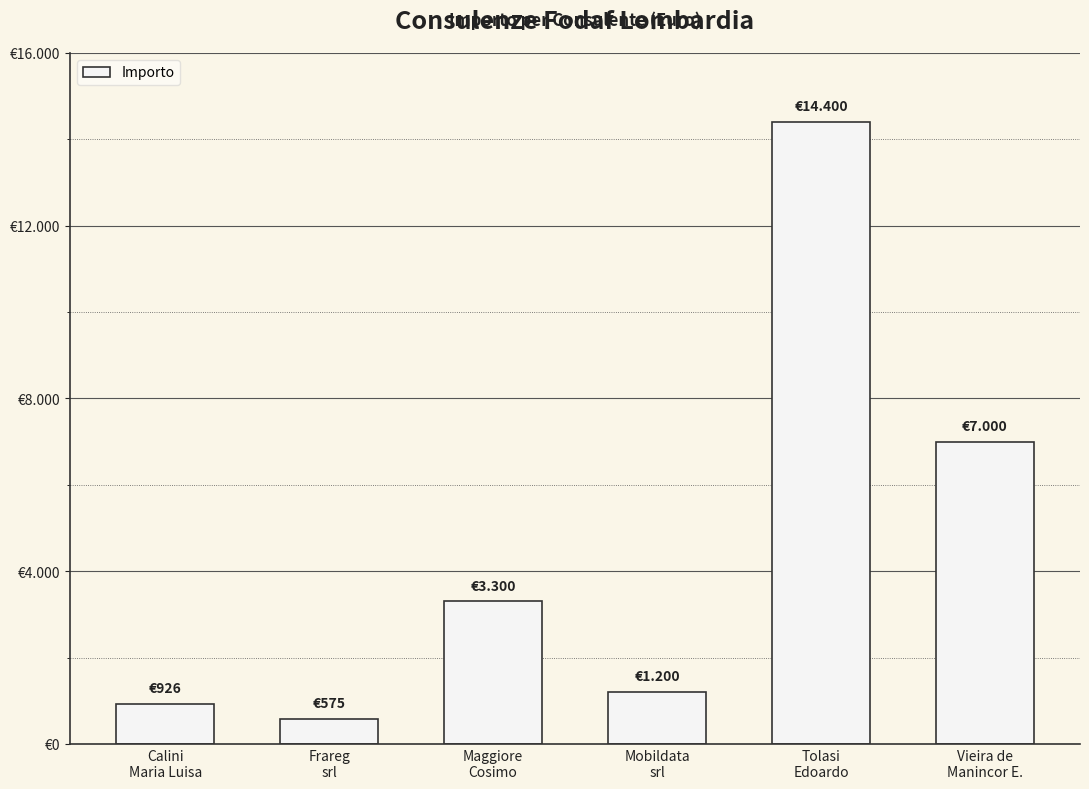

Does the chart contain any negative values?

No